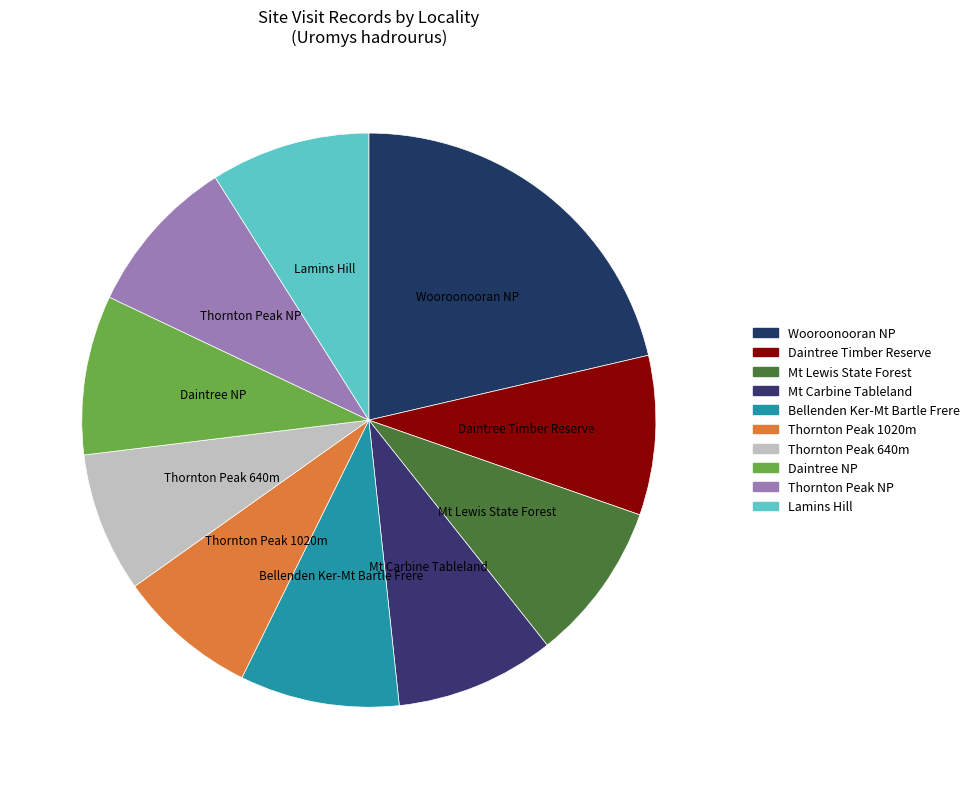

Count the number of slices in the pie.

10